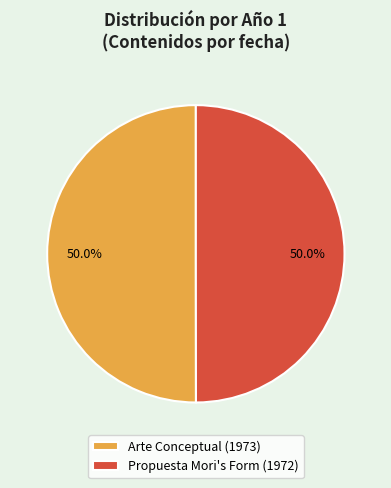

Do Propuesta Mori's Form and Arte Conceptual together represent more than half of the pie?

Yes